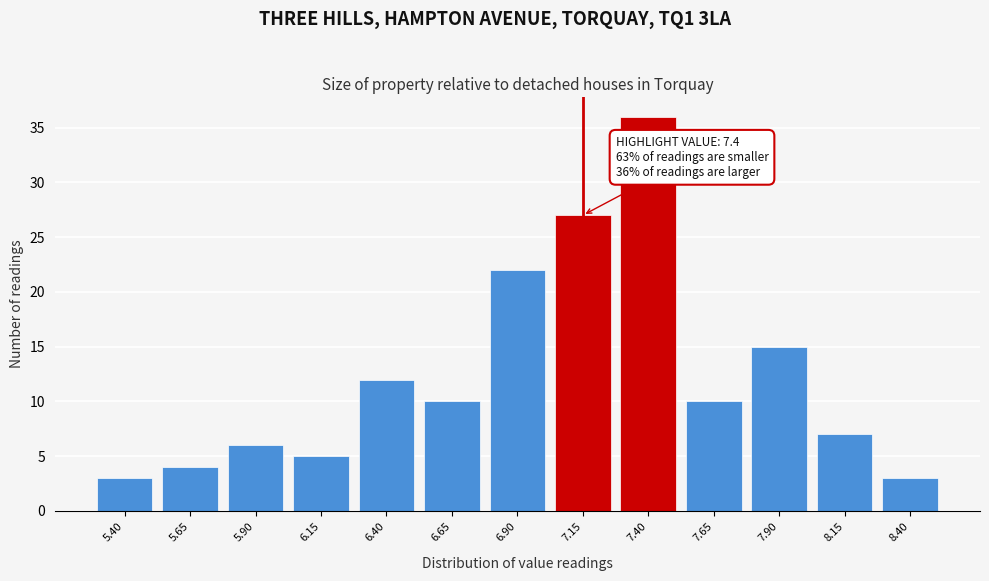

Reading right to left, list all the values displayed in this chart.

3	7	15	10	36	27	22	10	12	5	6	4	3